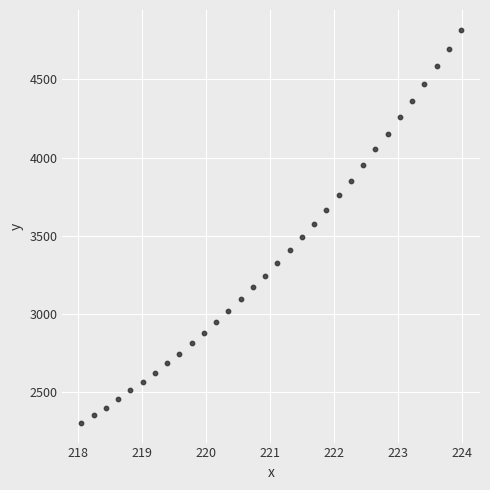

What is the range of Y values (max minus min)?

2517.0